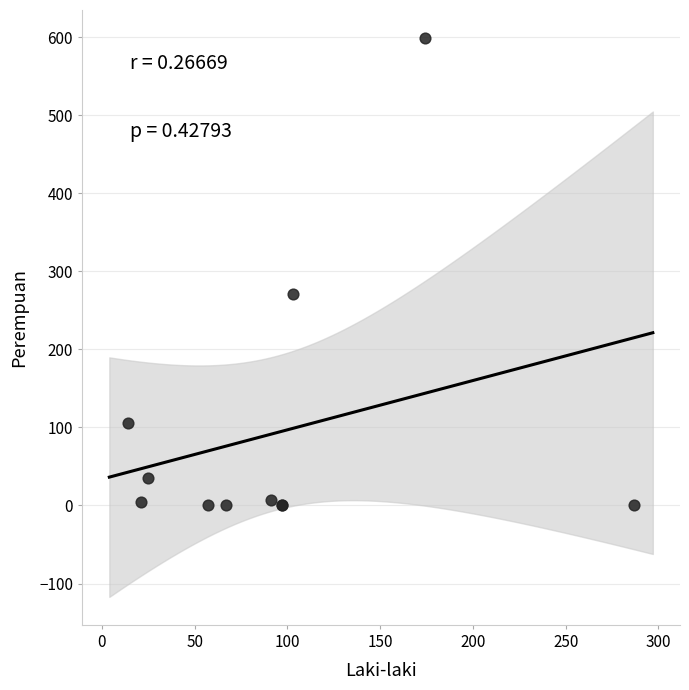

What Y value in the scatter plot is closest to 299?

271